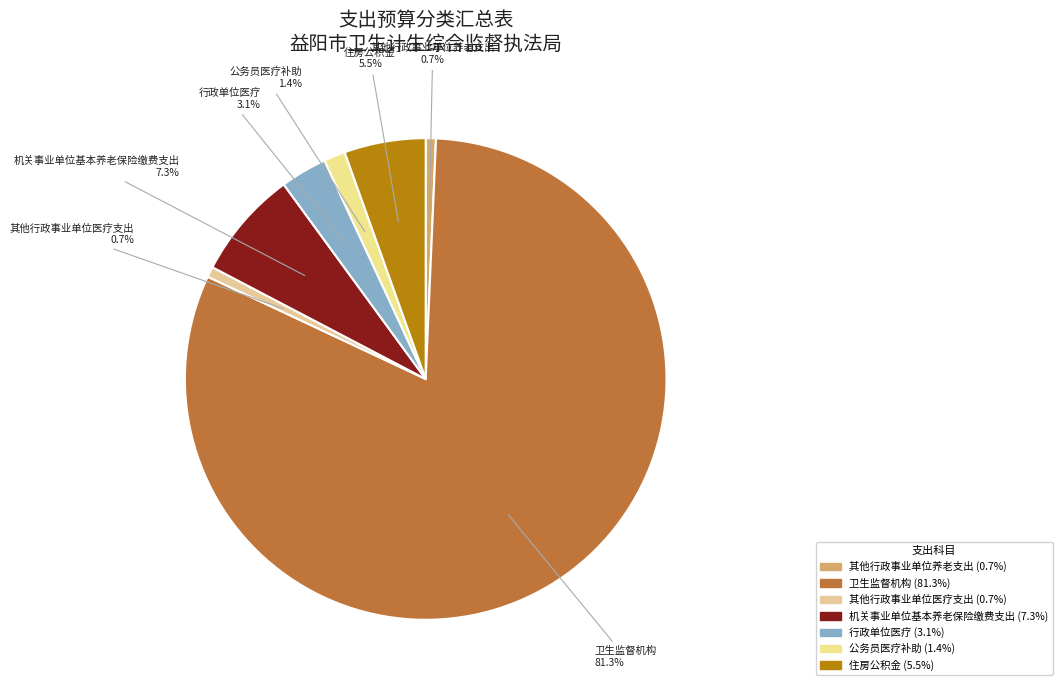

What percentage do 住房公积金 and 卫生监督机构 together represent?

86.8%